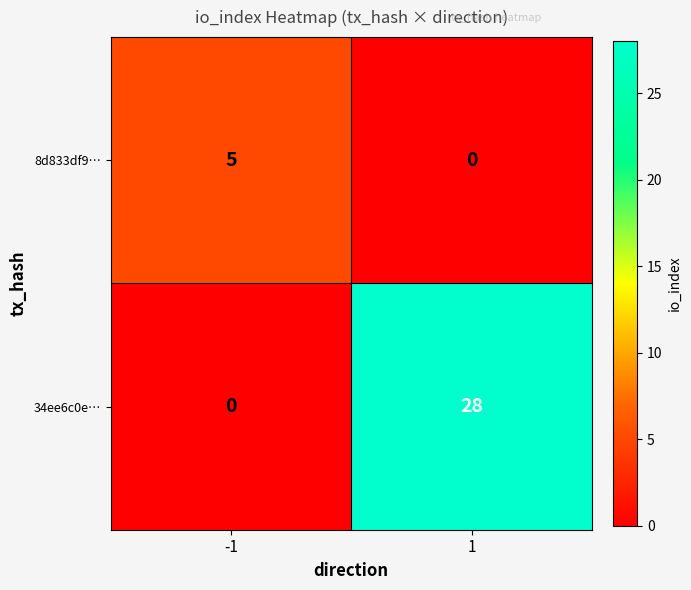

True or false: 34ee6c0e… has a value of 48 at 1.

False